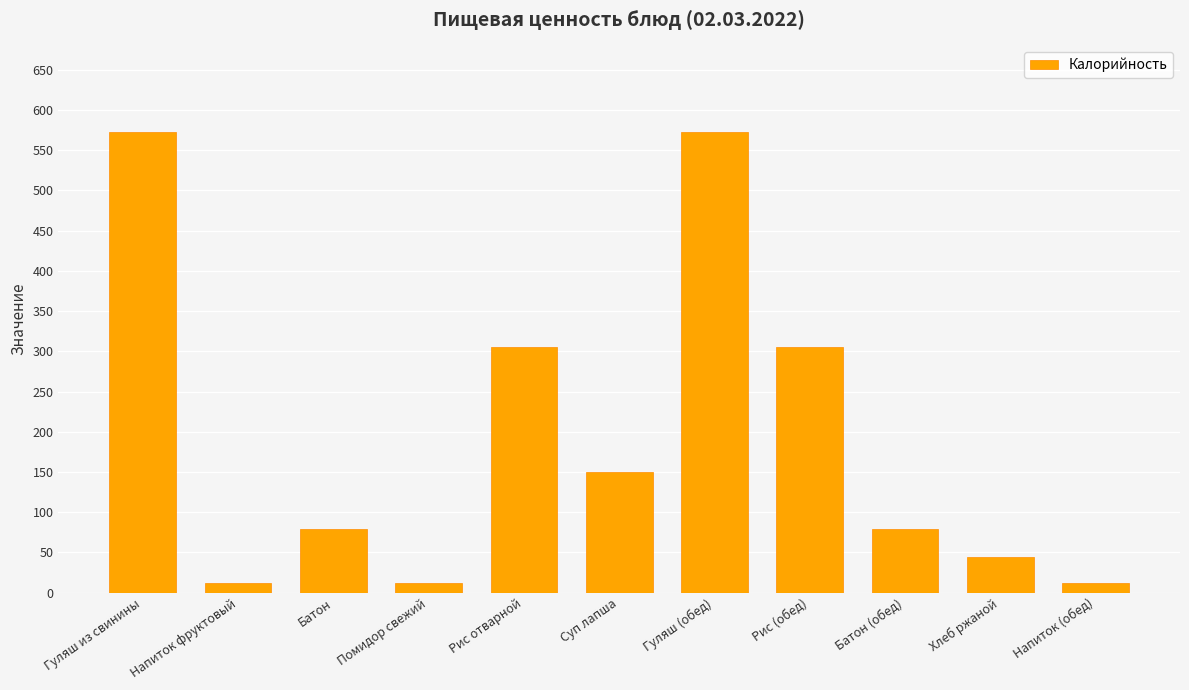

What is the approximate value at Хлеб ржаной?

45.0